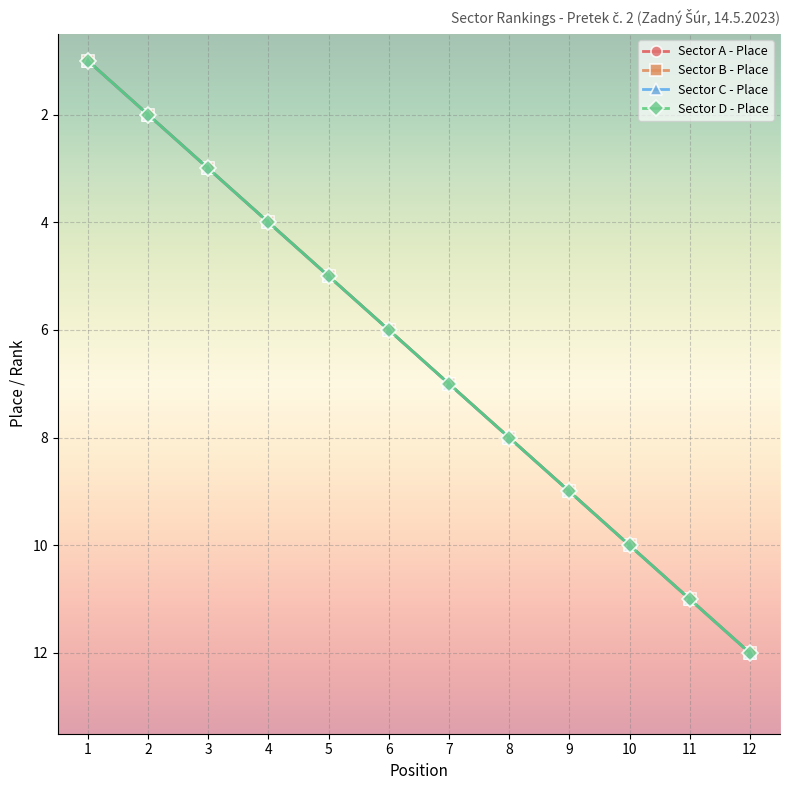

Is this an area chart (filled region under the line)?

No